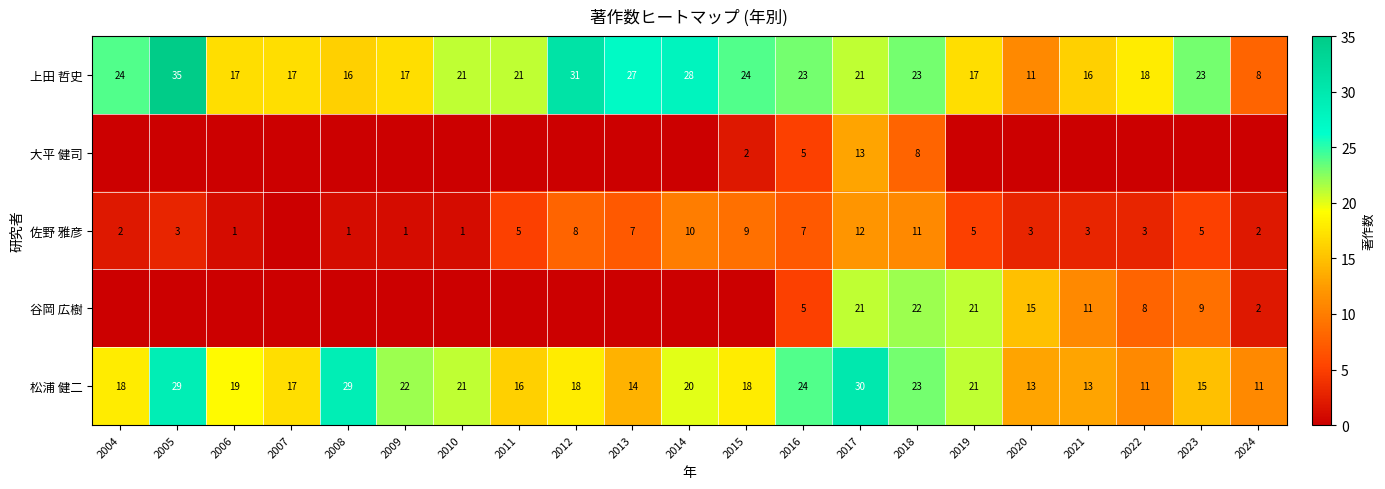

True or false: 上田 哲史 has a value of 7 at 2015.

False